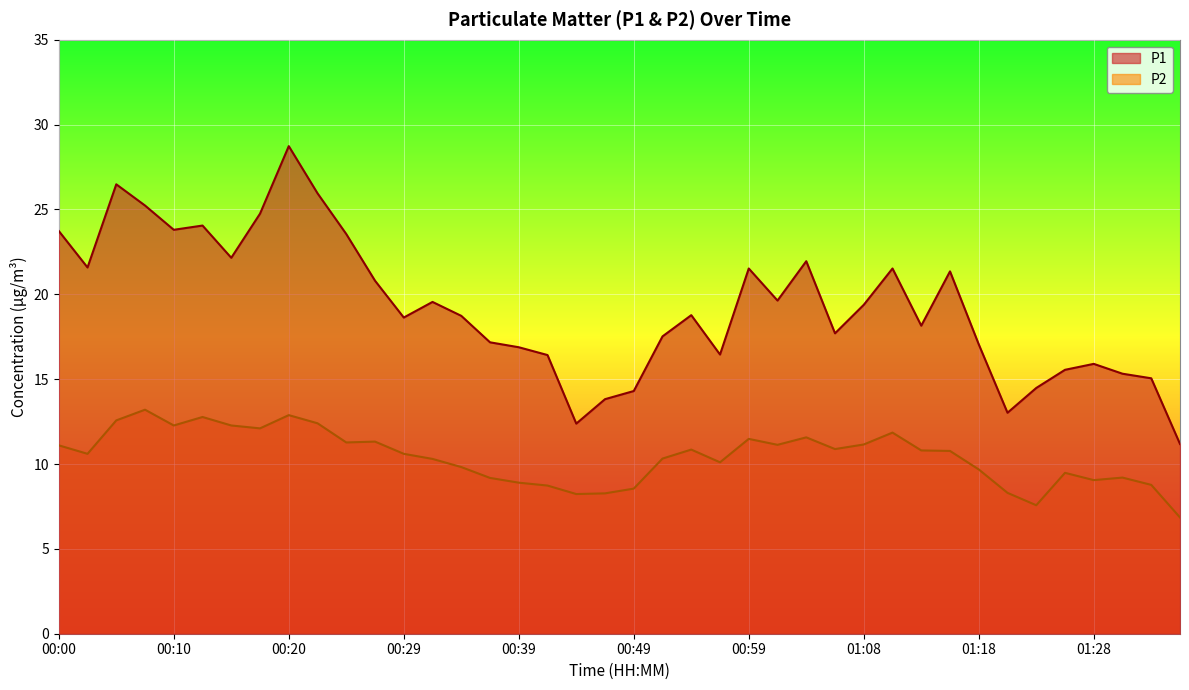

What is the sum of the P1 values at 00:10 and 00:20?

52.5